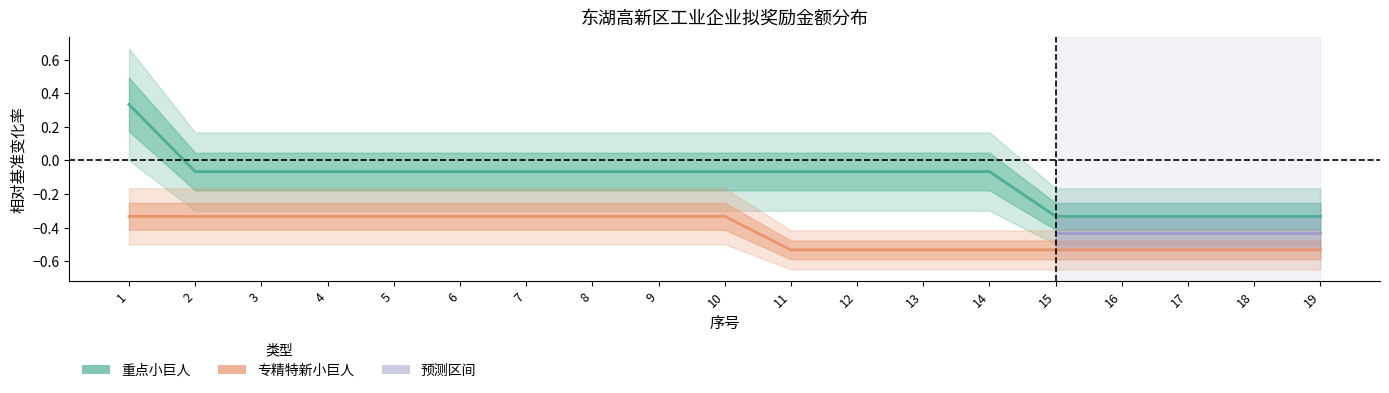

At which category is the sum across all series the highest?

1